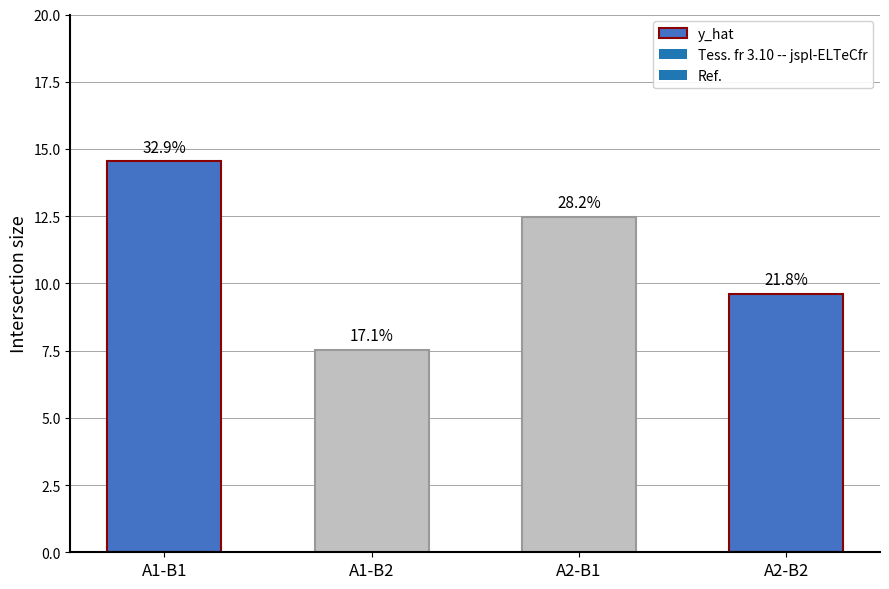

Are the bars horizontal?

No